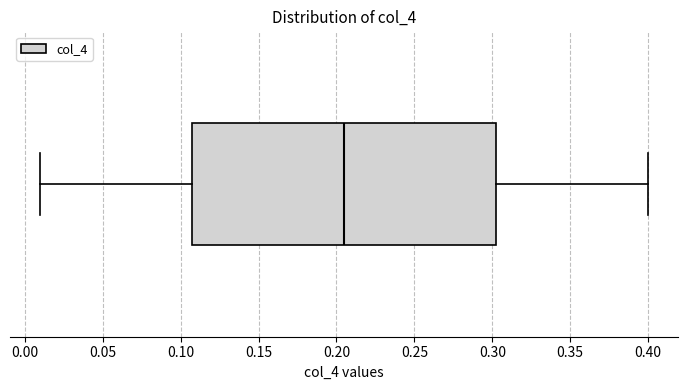

Transcribe this box plot: give where the median line is, the range the box spans, and where the two whiskers end, as read against the x-axis. The values are not printed on the chart, so give them approximately, as read against the axis.

median 0.205, box 0.110 to 0.305, whiskers 0.010 to 0.400